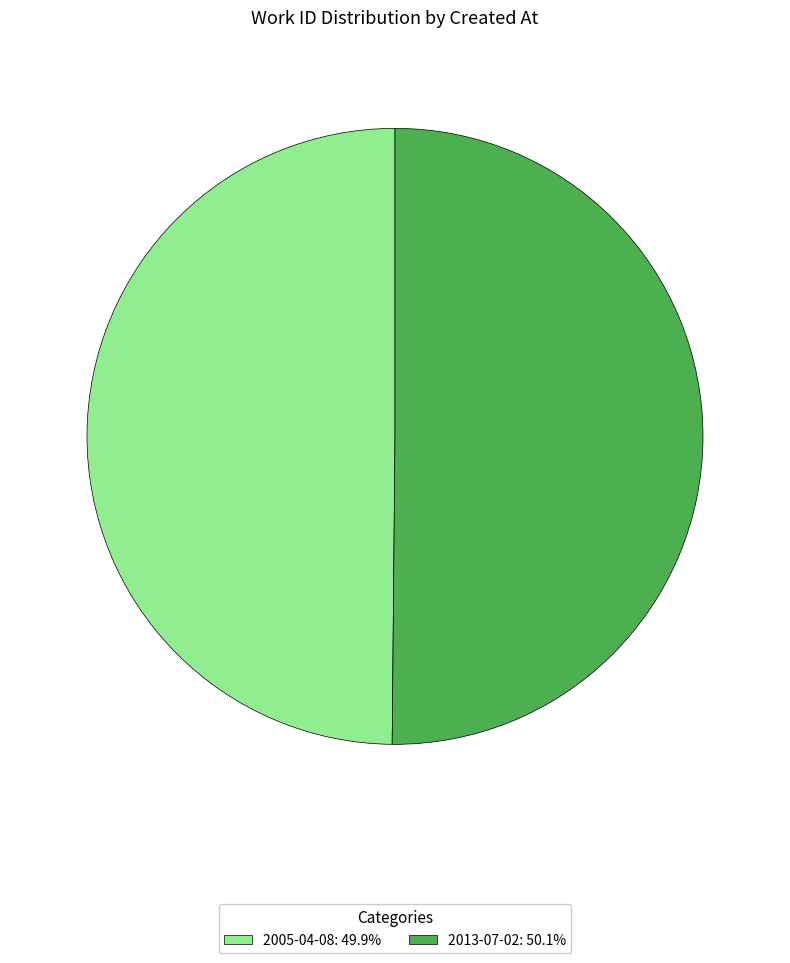

Is the sum of 2005-04-08: 49.9% and 2013-07-02: 50.1% greater than half?

Yes